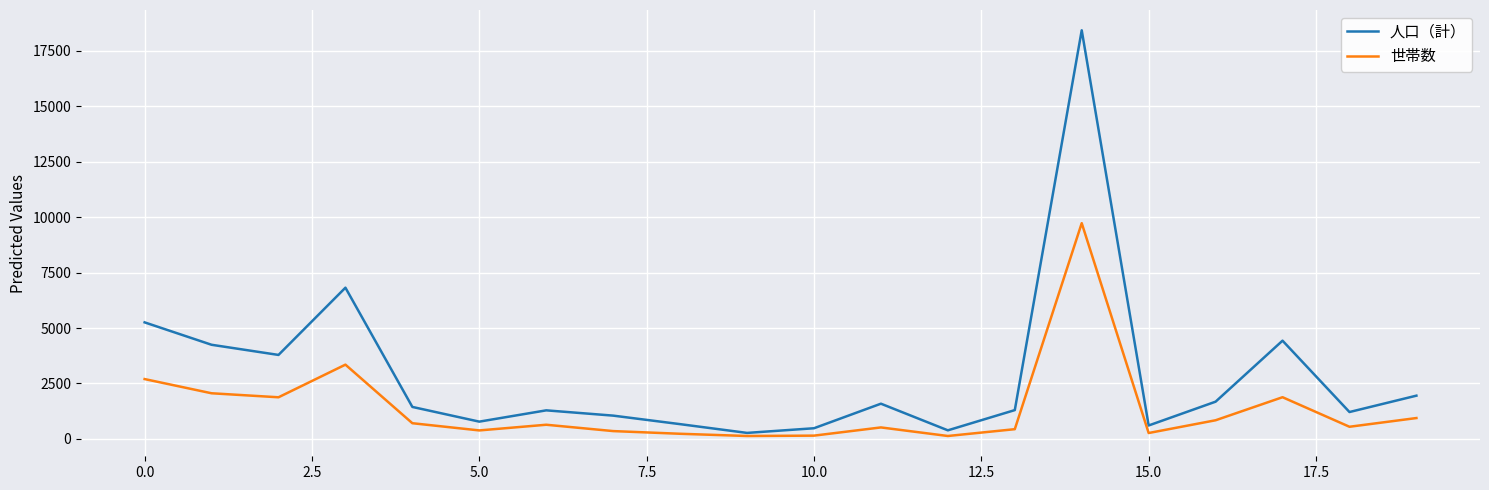

What is the maximum value for 世帯数?

9727